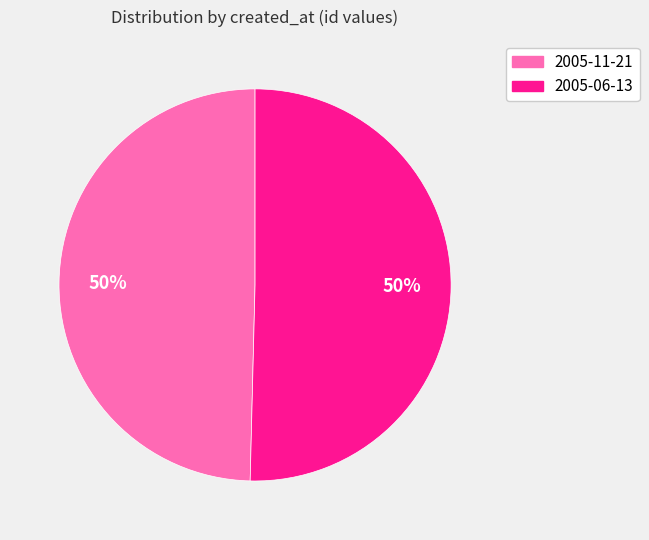

To the nearest percent, what is the combined percentage of 2005-06-13 and 2005-11-21?

100%